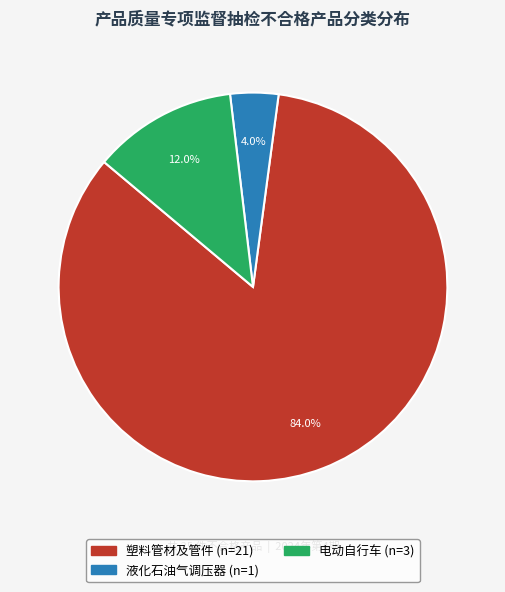

What is the majority slice?

塑料管材及管件